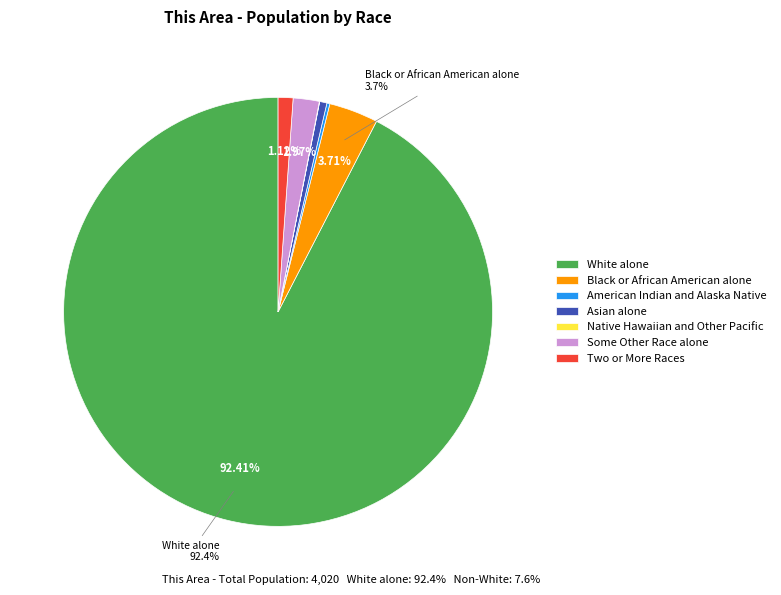

Which has a higher value, Some Other Race alone or White alone?

White alone